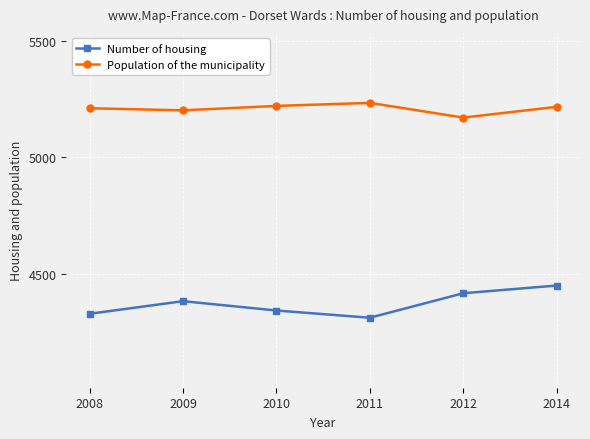

What is the difference between the highest and lowest values at 2014?

766